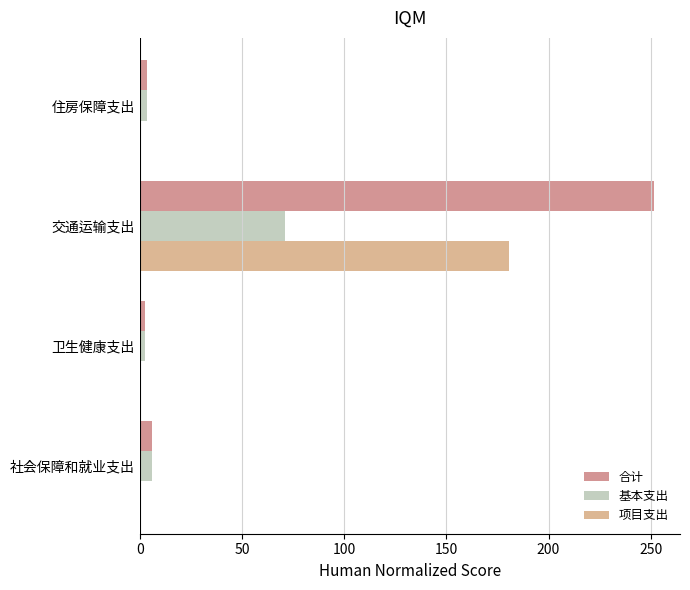

At which category is the sum across all series the highest?

交通运输支出